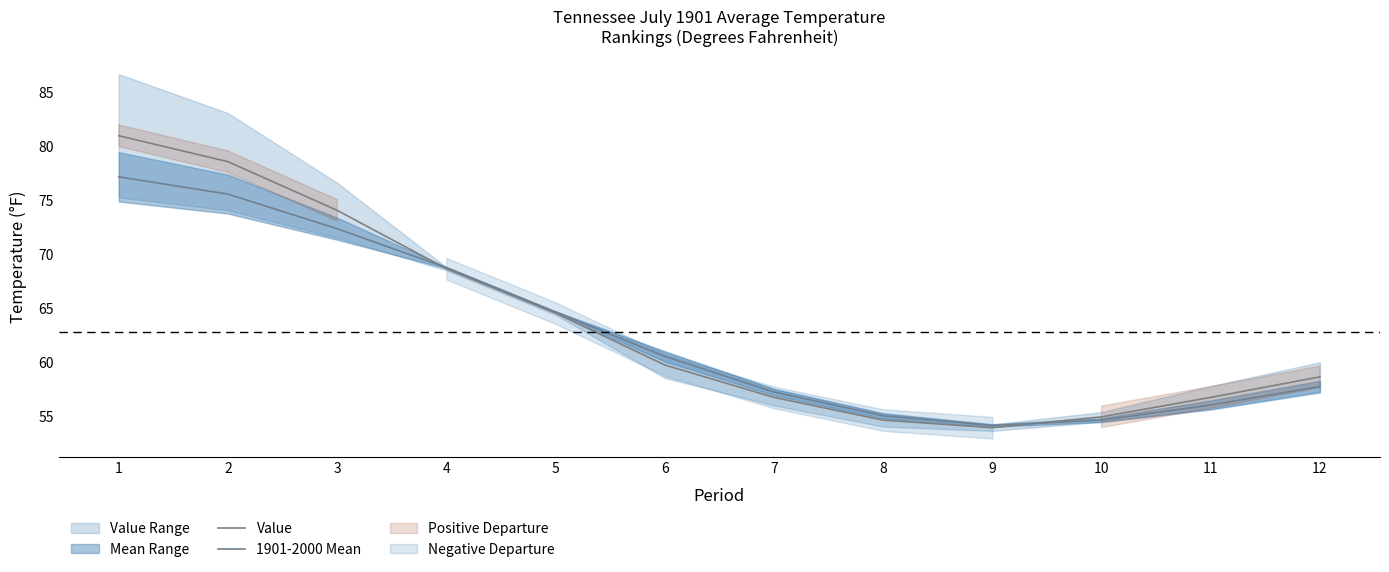

What is the value of the 1901-2000 Mean point at the 12th from the left?

57.7